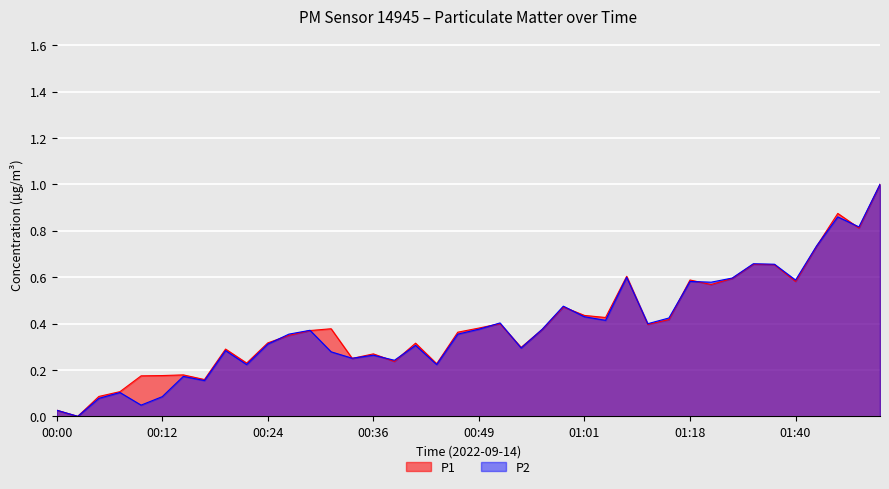

Reading left to right, extract all data points from this chart.

P1: 00:00=0.0	00:02=0.0	00:04=0.1	00:07=0.1	00:09=0.2	00:12=0.2	00:14=0.2	00:17=0.2	00:19=0.3	00:22=0.2	00:24=0.3	00:26=0.3	00:29=0.4	00:31=0.4	00:34=0.2	00:36=0.3	00:39=0.2	00:41=0.3	00:44=0.2	00:46=0.4	00:49=0.4	00:52=0.4	00:54=0.3	00:57=0.4	00:59=0.5	01:01=0.4	01:04=0.4	01:06=0.6	01:09=0.4	01:12=0.4	01:18=0.6	01:21=0.6	01:29=0.6	01:32=0.7	01:34=0.7	01:40=0.6	01:45=0.7	01:48=0.9	01:50=0.8	01:53=1.0
P2: 00:00=0.0	00:02=0.0	00:04=0.1	00:07=0.1	00:09=0.0	00:12=0.1	00:14=0.2	00:17=0.2	00:19=0.3	00:22=0.2	00:24=0.3	00:26=0.4	00:29=0.4	00:31=0.3	00:34=0.3	00:36=0.3	00:39=0.2	00:41=0.3	00:44=0.2	00:46=0.4	00:49=0.4	00:52=0.4	00:54=0.3	00:57=0.4	00:59=0.5	01:01=0.4	01:04=0.4	01:06=0.6	01:09=0.4	01:12=0.4	01:18=0.6	01:21=0.6	01:29=0.6	01:32=0.7	01:34=0.7	01:40=0.6	01:45=0.7	01:48=0.9	01:50=0.8	01:53=1.0